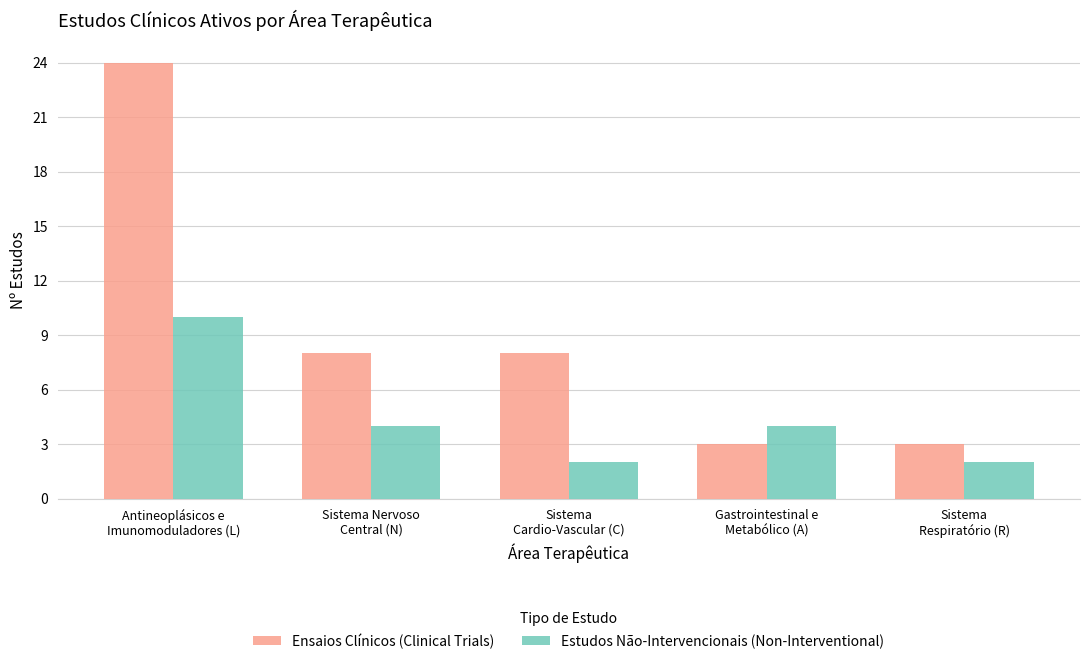

Rank the series at Sistema Nervoso
Central (N) from highest to lowest value.

Ensaios Clínicos (Clinical Trials), Estudos Não-Intervencionais (Non-Interventional)